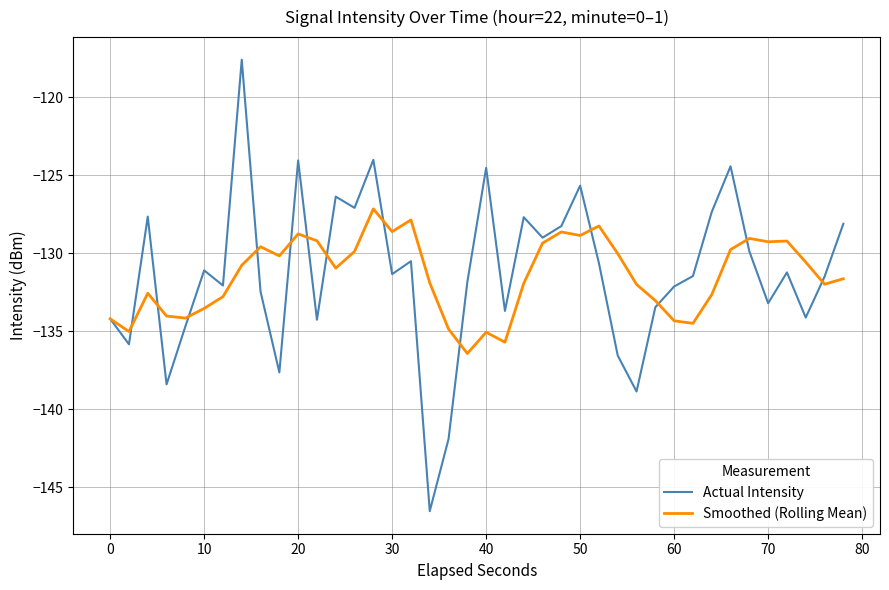

Which series has the widest spread of values?

Actual Intensity